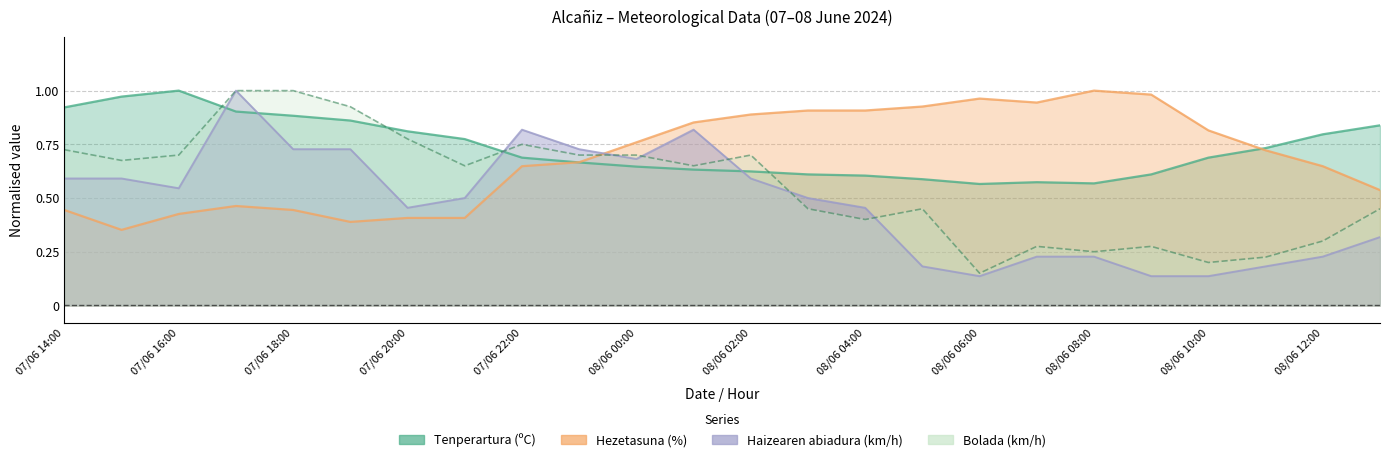

Reading right to left, transcribe all the data shown in this chart.

Tenperartura (ºC): 08/06 13:00=0.8	08/06 12:00=0.8	08/06 11:00=0.7	08/06 10:00=0.7	08/06 09:00=0.6	08/06 08:00=0.6	08/06 07:00=0.6	08/06 06:00=0.6	08/06 05:00=0.6	08/06 04:00=0.6	08/06 03:00=0.6	08/06 02:00=0.6	08/06 01:00=0.6	08/06 00:00=0.6	07/06 23:00=0.7	07/06 22:00=0.7	07/06 21:00=0.8	07/06 20:00=0.8	07/06 19:00=0.9	07/06 18:00=0.9	07/06 17:00=0.9	07/06 16:00=1.0	07/06 15:00=1.0	07/06 14:00=0.9
Hezetasuna (%): 08/06 13:00=0.5	08/06 12:00=0.6	08/06 11:00=0.7	08/06 10:00=0.8	08/06 09:00=1.0	08/06 08:00=1.0	08/06 07:00=0.9	08/06 06:00=1.0	08/06 05:00=0.9	08/06 04:00=0.9	08/06 03:00=0.9	08/06 02:00=0.9	08/06 01:00=0.9	08/06 00:00=0.8	07/06 23:00=0.7	07/06 22:00=0.6	07/06 21:00=0.4	07/06 20:00=0.4	07/06 19:00=0.4	07/06 18:00=0.4	07/06 17:00=0.5	07/06 16:00=0.4	07/06 15:00=0.4	07/06 14:00=0.4
Haizearen abiadura (km/h): 08/06 13:00=0.3	08/06 12:00=0.2	08/06 11:00=0.2	08/06 10:00=0.1	08/06 09:00=0.1	08/06 08:00=0.2	08/06 07:00=0.2	08/06 06:00=0.1	08/06 05:00=0.2	08/06 04:00=0.5	08/06 03:00=0.5	08/06 02:00=0.6	08/06 01:00=0.8	08/06 00:00=0.7	07/06 23:00=0.7	07/06 22:00=0.8	07/06 21:00=0.5	07/06 20:00=0.5	07/06 19:00=0.7	07/06 18:00=0.7	07/06 17:00=1.0	07/06 16:00=0.5	07/06 15:00=0.6	07/06 14:00=0.6
Bolada (km/h): 08/06 13:00=0.5	08/06 12:00=0.3	08/06 11:00=0.2	08/06 10:00=0.2	08/06 09:00=0.3	08/06 08:00=0.2	08/06 07:00=0.3	08/06 06:00=0.1	08/06 05:00=0.5	08/06 04:00=0.4	08/06 03:00=0.5	08/06 02:00=0.7	08/06 01:00=0.7	08/06 00:00=0.7	07/06 23:00=0.7	07/06 22:00=0.8	07/06 21:00=0.7	07/06 20:00=0.8	07/06 19:00=0.9	07/06 18:00=1.0	07/06 17:00=1.0	07/06 16:00=0.7	07/06 15:00=0.7	07/06 14:00=0.7